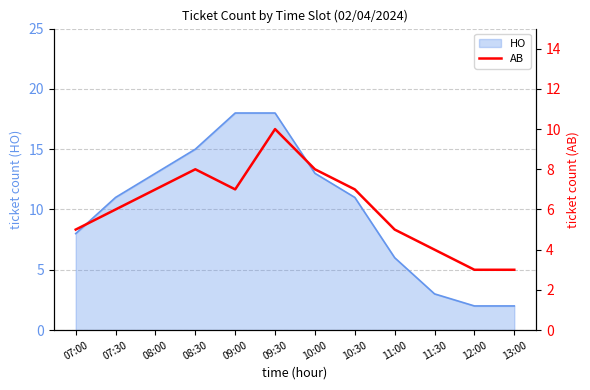

The value of HO at 11:00 is 6. True or false?

True